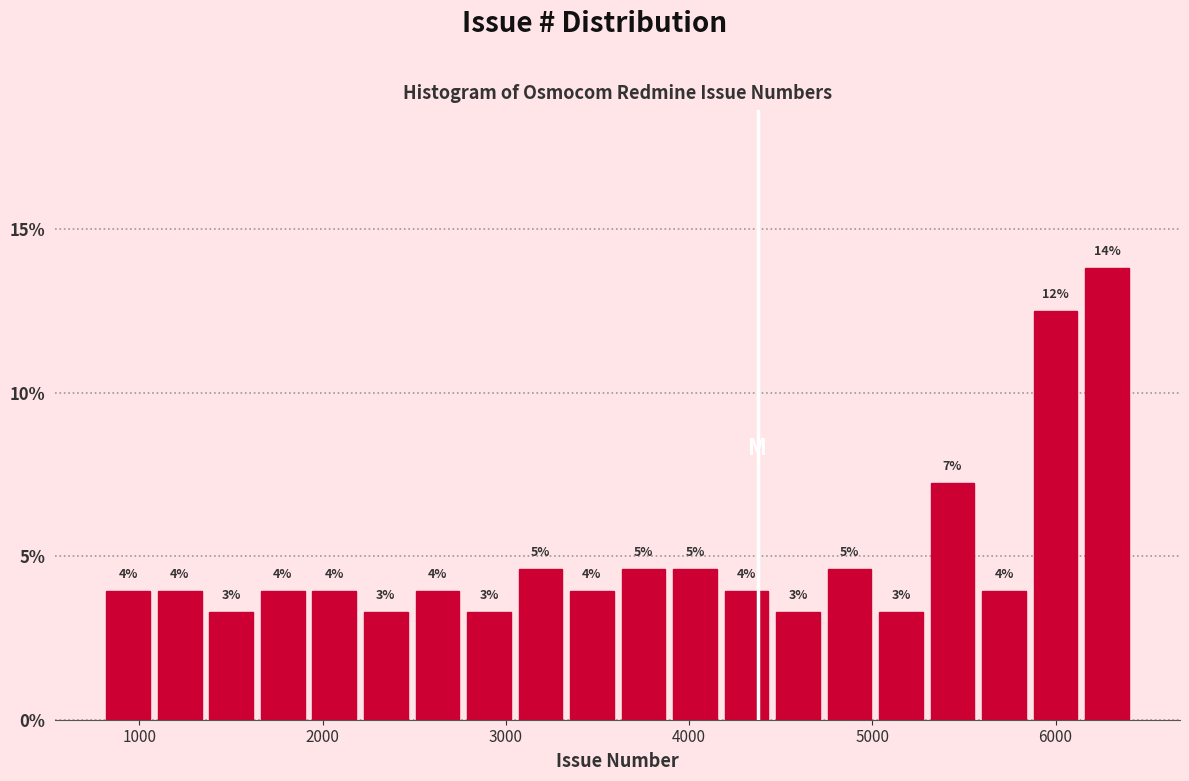

Read against the x-axis, roughly where is the centre of the tallest bar?

6300